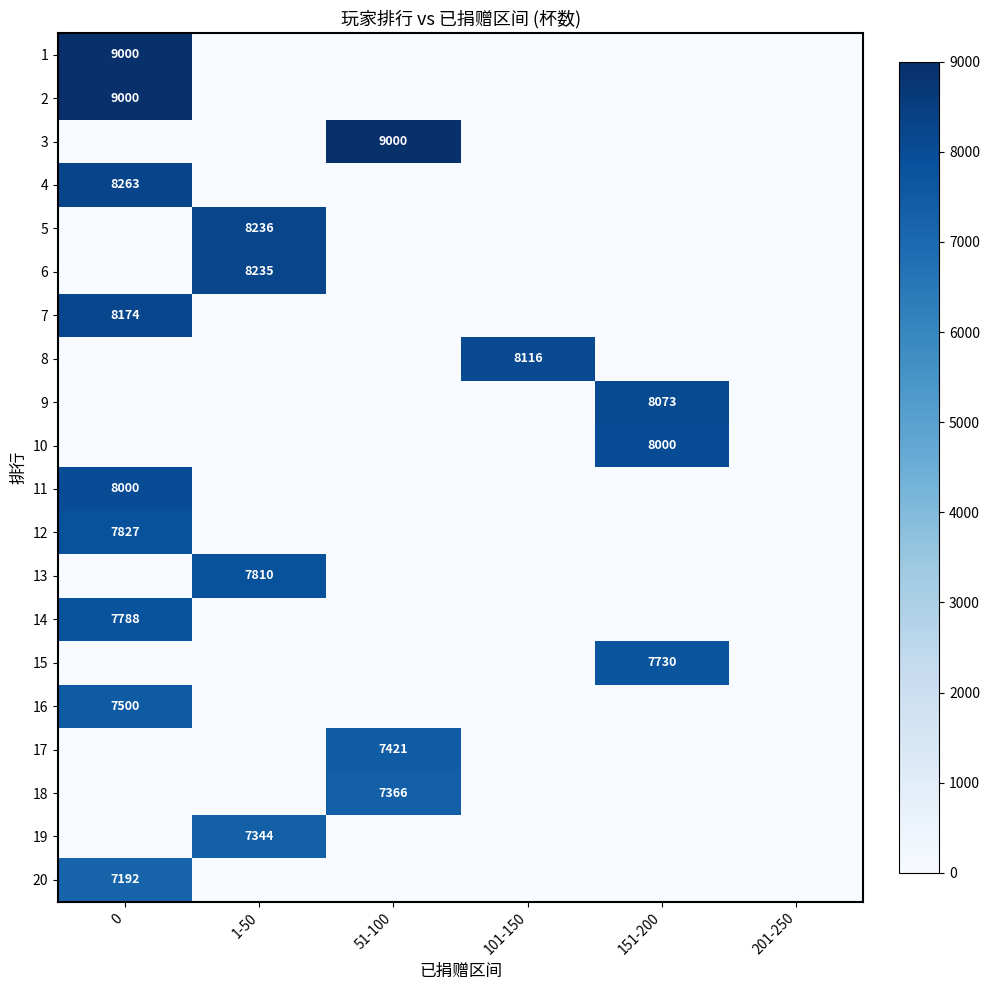

What is the total value across all series at 1-50?

31625